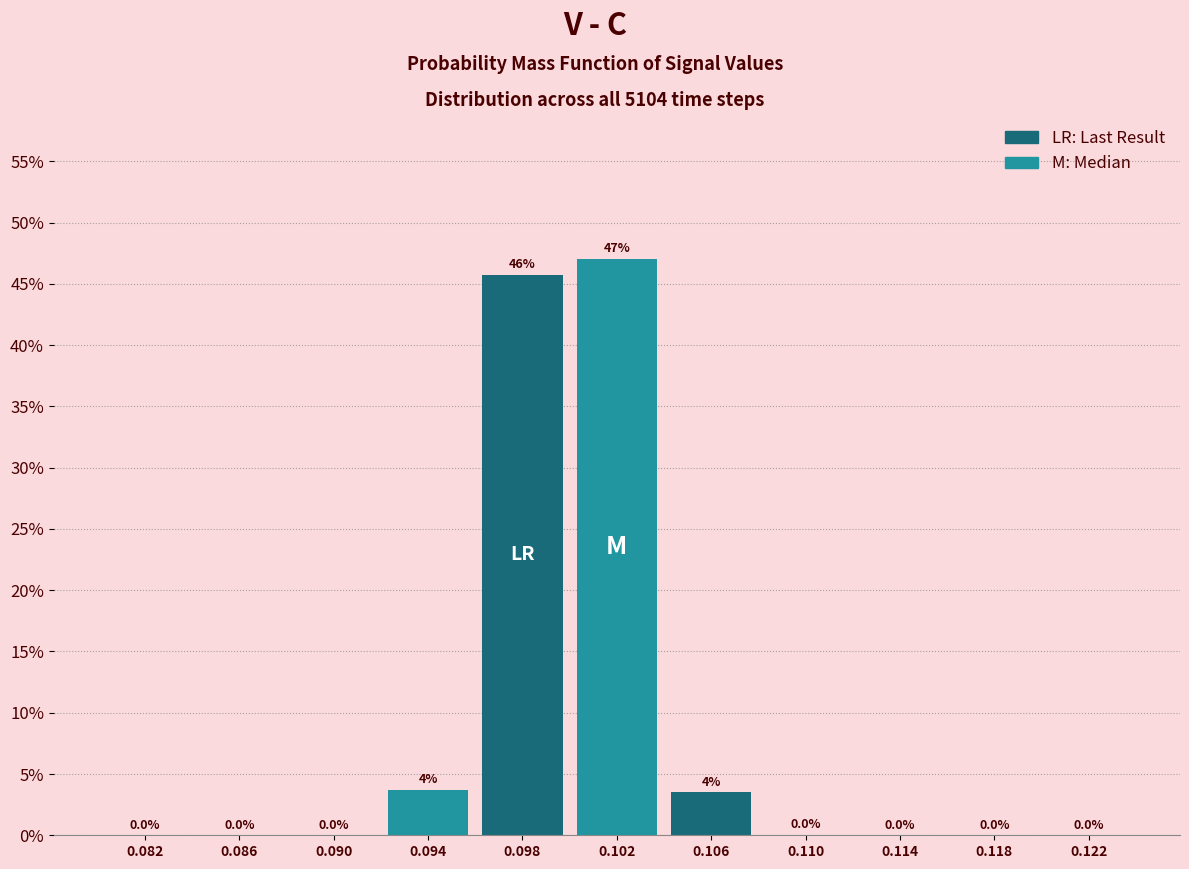

What is the change in value from 0.094 to 0.122?

-3.7